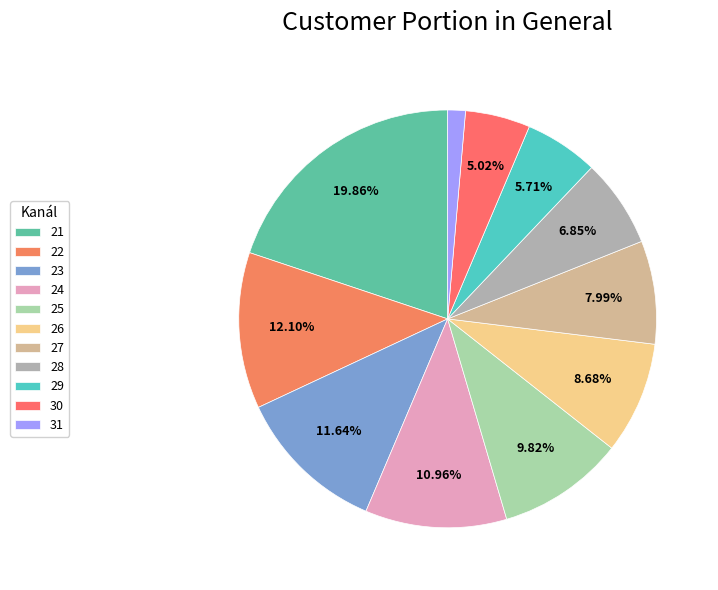

What percentage do 29 and 24 together represent?

16.7%